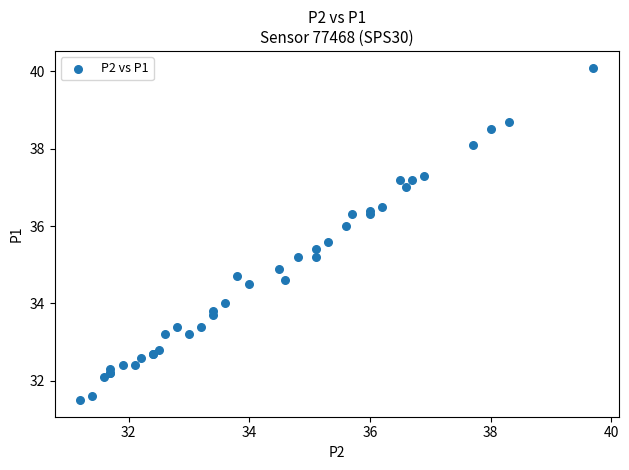

What Y value in the scatter plot is closest to 35?

34.9